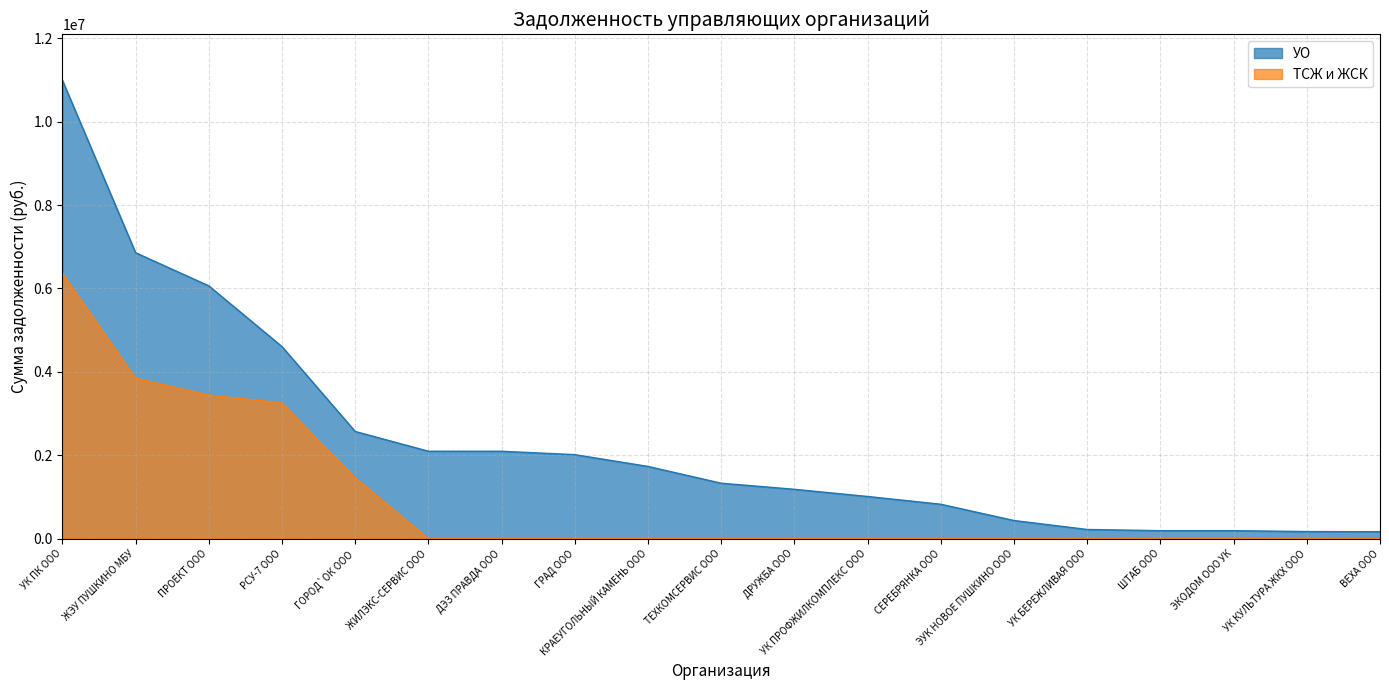

At ТЕХКОМСЕРВИС ООО, list the series in order from largest to smallest.

УО, ТСЖ и ЖСК